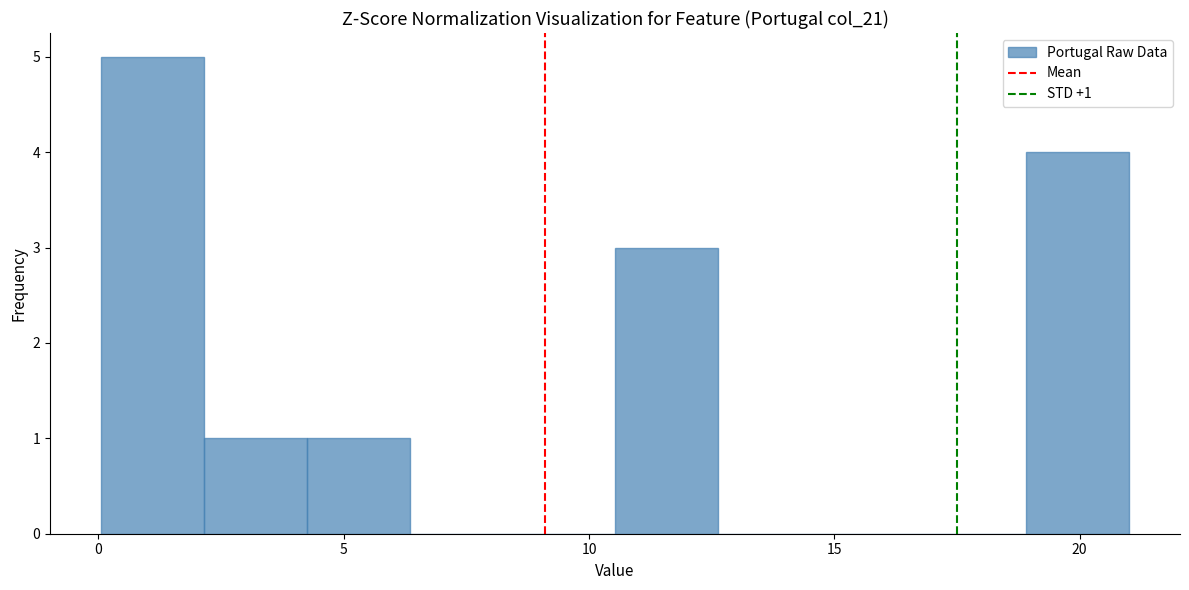

Over which range of the x-axis is the bar tallest?

0.0 to 2.0